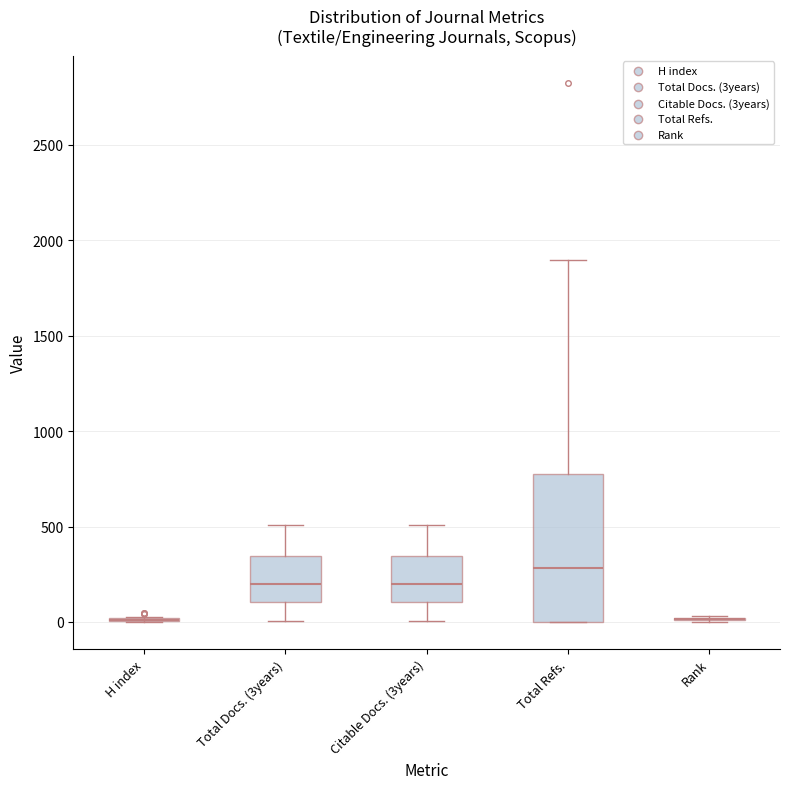

Reading left to right, read every box against the y-axis: the position of its median line, the range the box covers, and the ends of its whiskers. The values are not printed on the chart, so give them approximately, as read against the axis.

H index: box collapsed to a line at 0, whiskers 0 to 50
Total Docs. (3years): median 200, box 100 to 350, whiskers 0 to 500
Citable Docs. (3years): median 200, box 100 to 350, whiskers 0 to 500
Total Refs.: median 300, box 0 to 800, whiskers 0 to 1900
Rank: box collapsed to a line at 0, whiskers 0 to 50